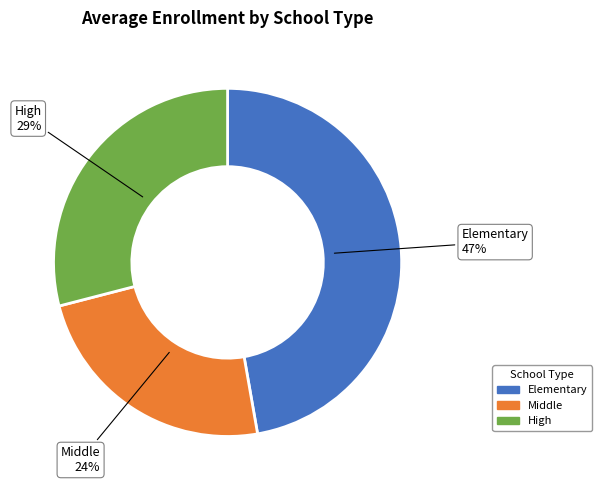

Is there a majority slice in this chart?

No